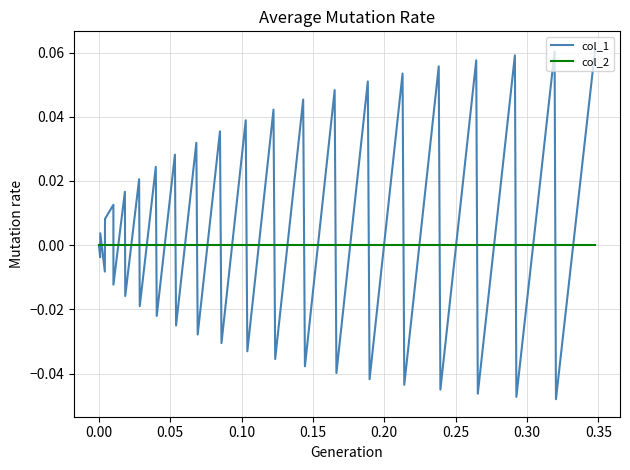

Which series has the largest range (max minus min)?

col_1